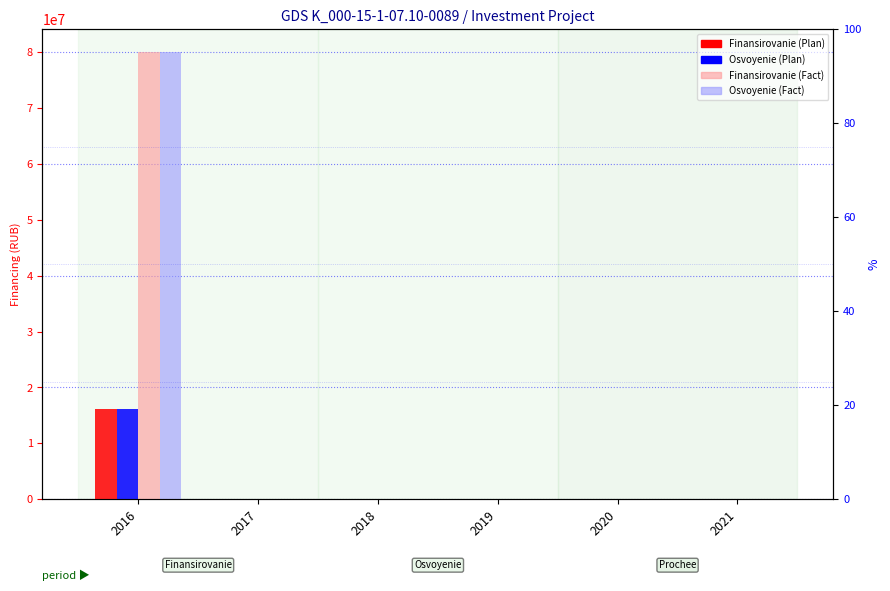

The Finansirovanie (Fact) series shows 0 at 2018. True or false?

True